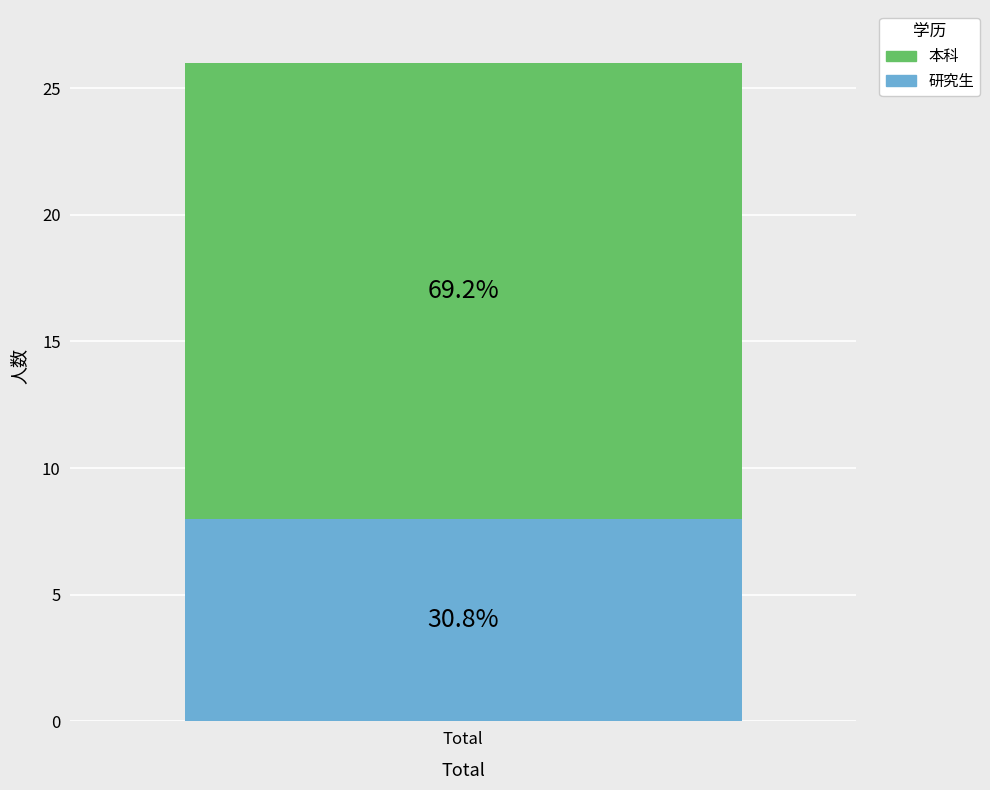

What are all the series names shown in the legend?

本科, 研究生